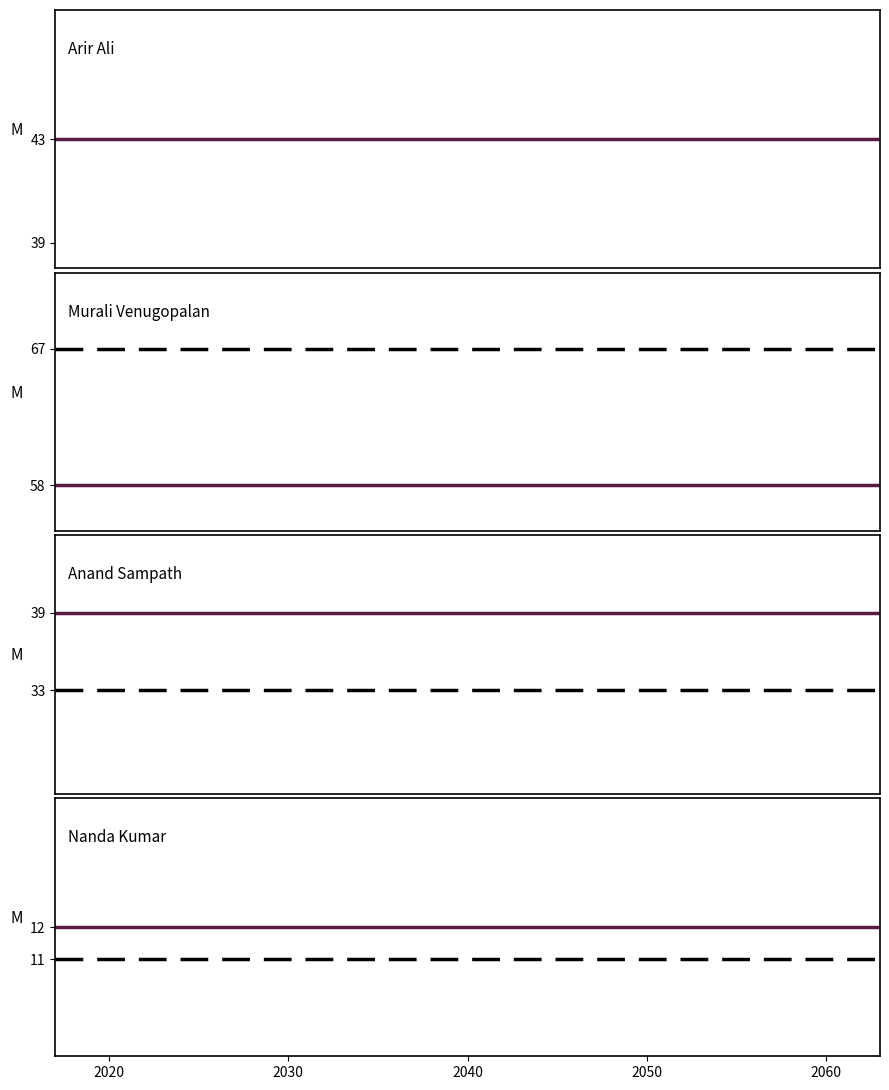

Is it true that Runs equals -30 at Alfaz Sanghani?

False